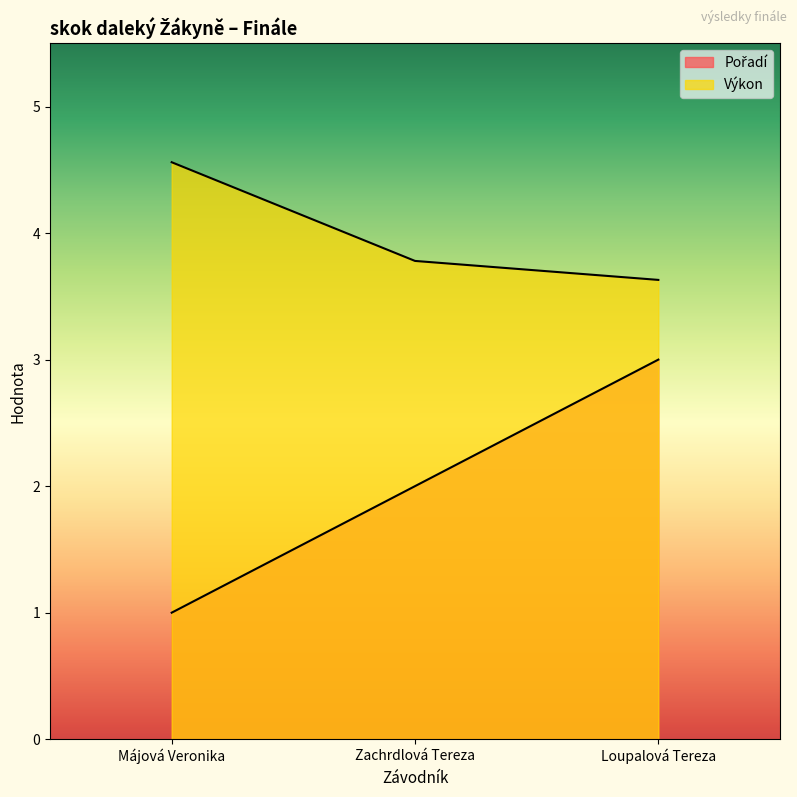

What is the approximate value of Pořadí at Májová Veronika?

1.0